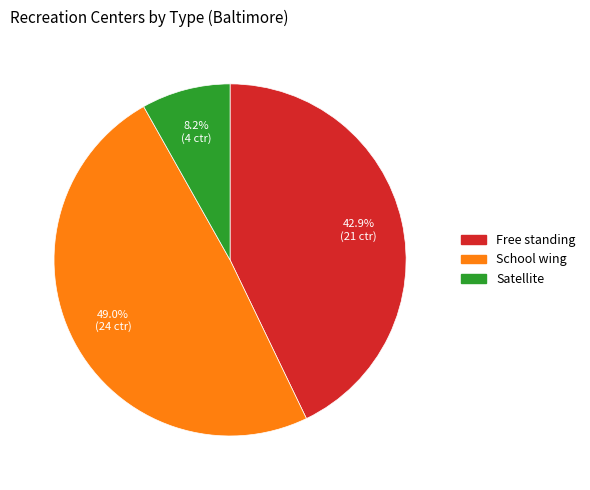

What is the smallest slice in the pie chart?

Satellite